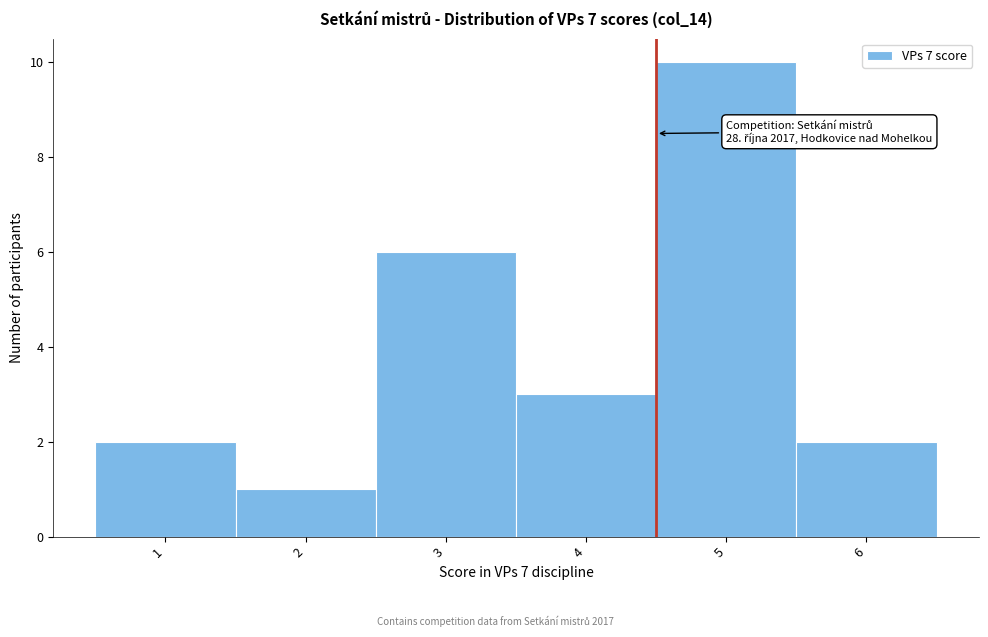

Which range on the x-axis has the tallest bar?

4.5 to 5.5